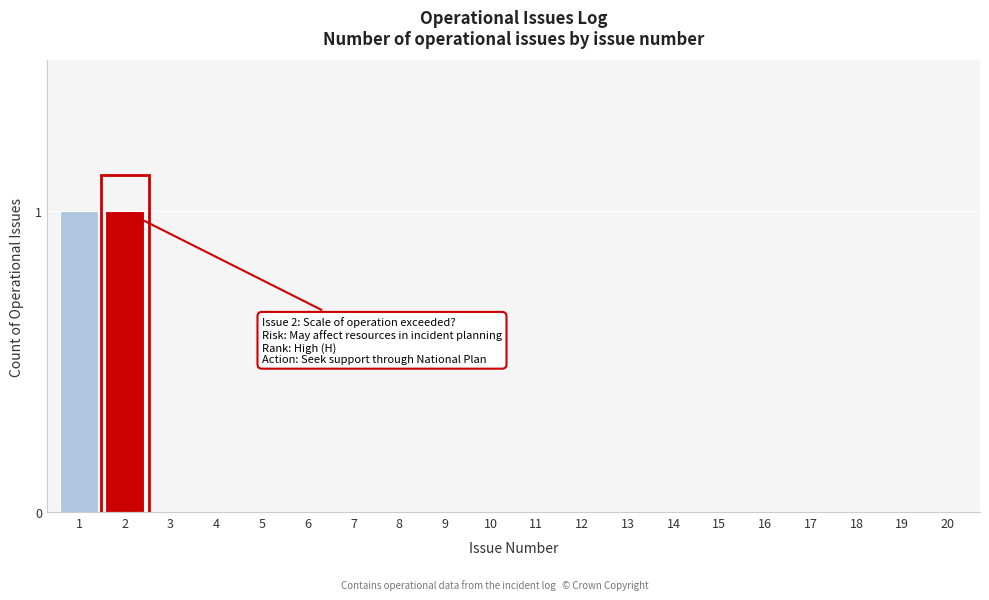

Reading right to left, list all the values displayed in this chart.

20=0	19=0	18=0	17=0	16=0	15=0	14=0	13=0	12=0	11=0	10=0	9=0	8=0	7=0	6=0	5=0	4=0	3=0	2=1	1=1